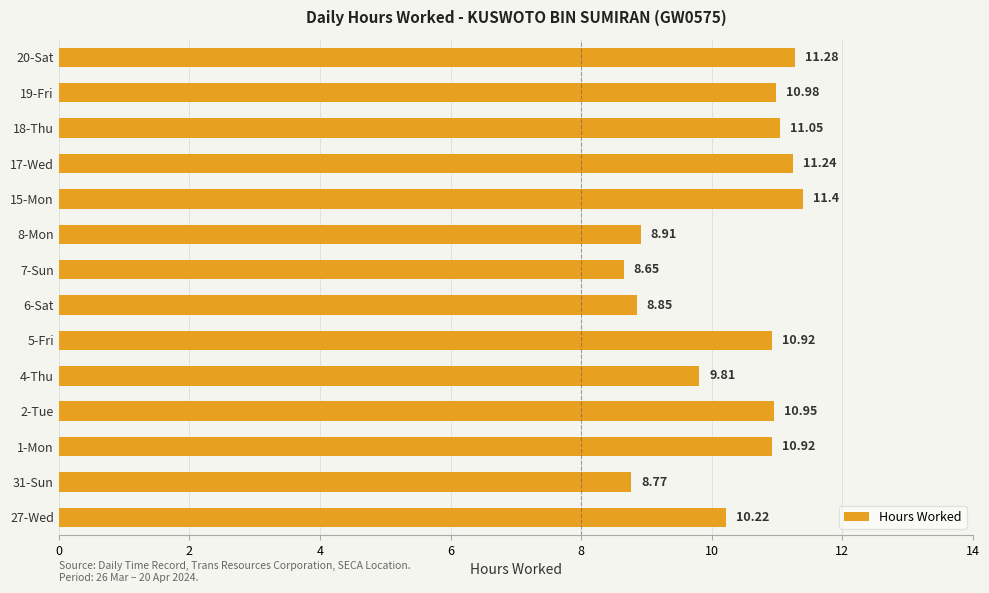

Approximately how many times larger is the value at 7-Sun compared to 19-Fri?

0.8